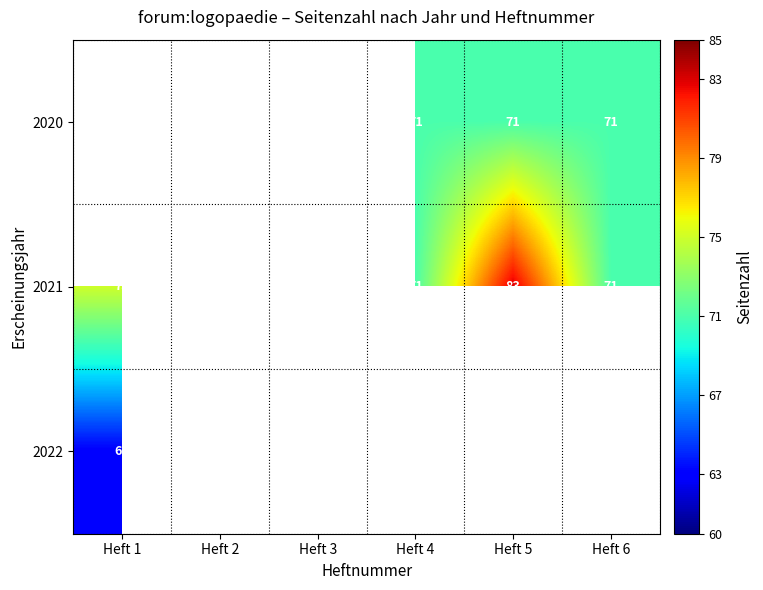

What is the minimum value for 2021?

71